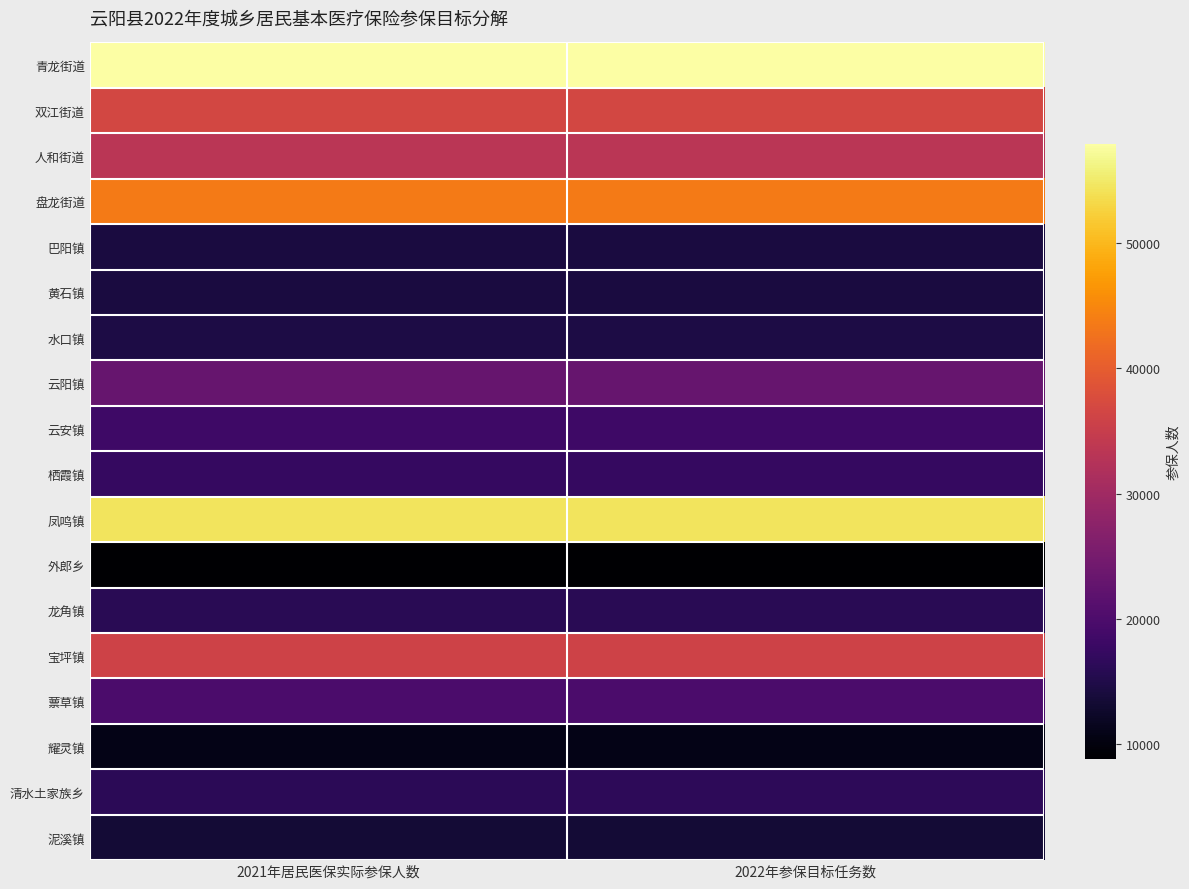

At 2022年参保目标任务数, list the series in order from largest to smallest.

青龙街道, 凤鸣镇, 盘龙街道, 双江街道, 宝坪镇, 人和街道, 云阳镇, 蔈草镇, 云安镇, 栖霞镇, 清水土家族乡, 龙角镇, 水口镇, 巴阳镇, 黄石镇, 泥溪镇, 耀灵镇, 外郎乡